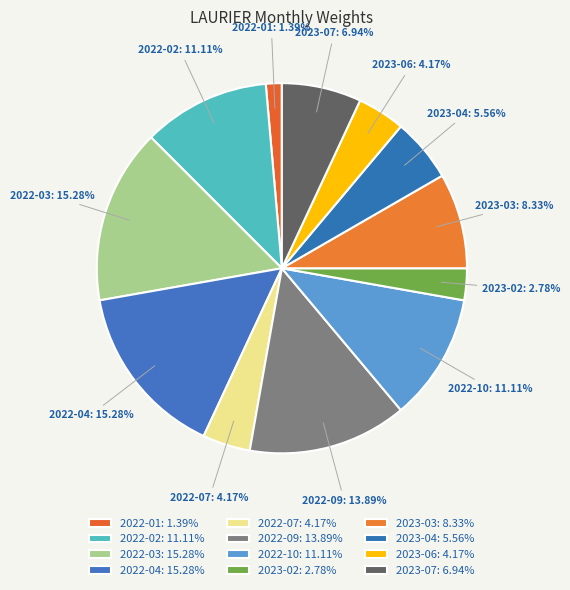

To the nearest percent, what is the average slice percentage?

8%